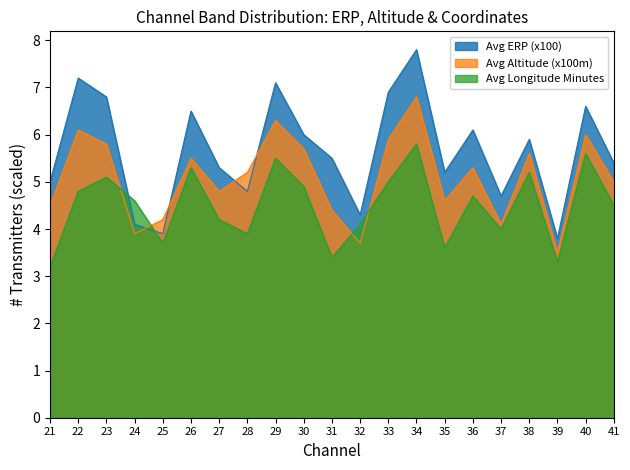

What is the smallest value displayed?

3.2